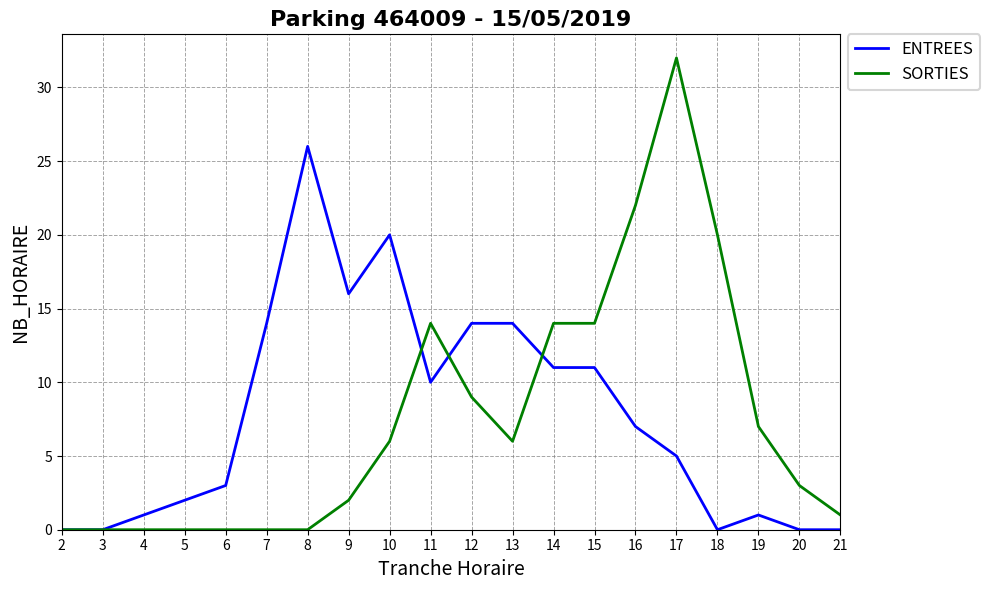

Reading left to right, list all the values displayed in this chart.

ENTREES: 0	0	1	2	3	14	26	16	20	10	14	14	11	11	7	5	0	1	0	0
SORTIES: 0	0	0	0	0	0	0	2	6	14	9	6	14	14	22	32	20	7	3	1